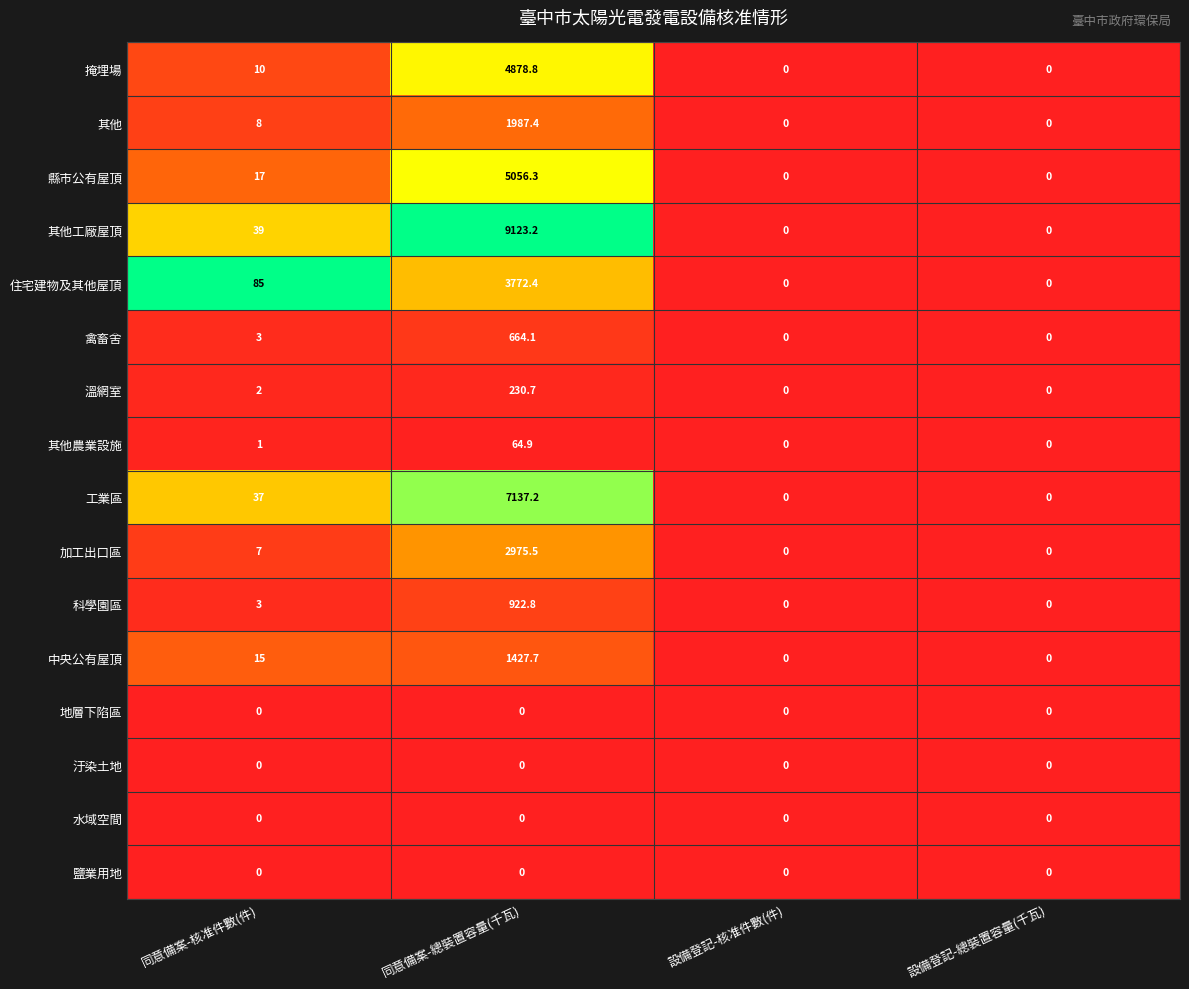

At which label does 其他農業設施 reach its peak?

同意備案-總裝置容量(千瓦)